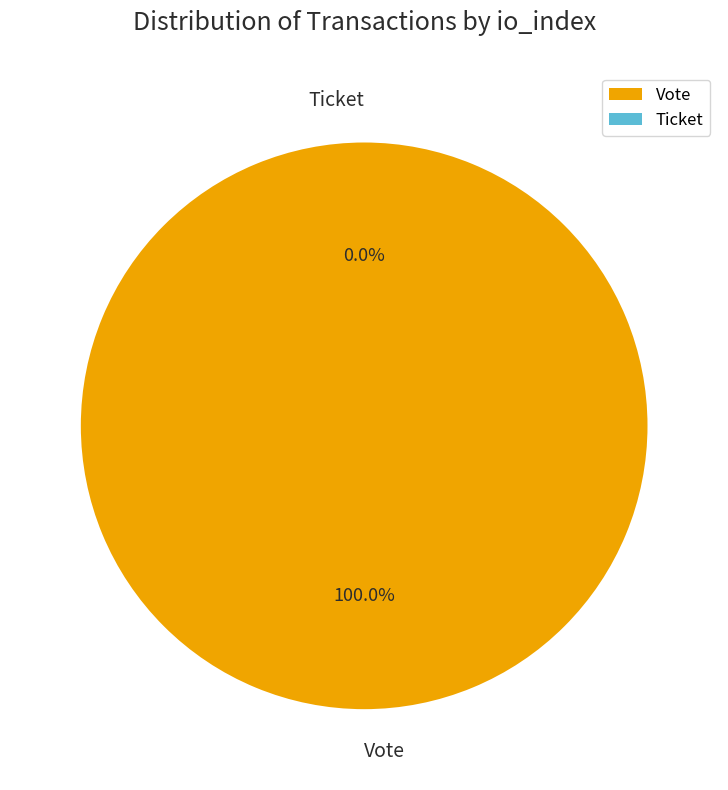

What is the smallest slice in the pie chart?

Ticket